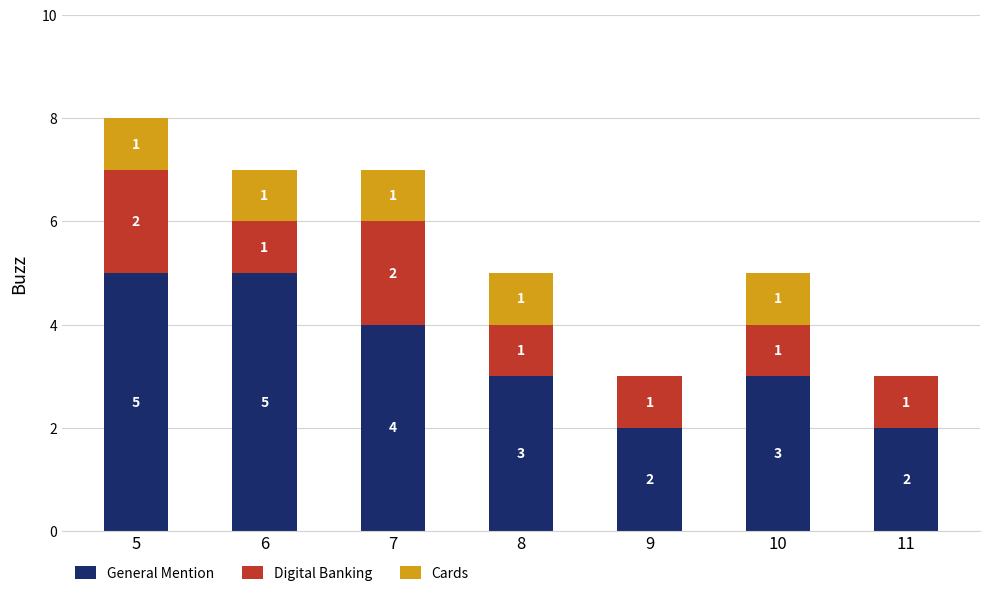

At which label does General Mention first exceed 3?

5